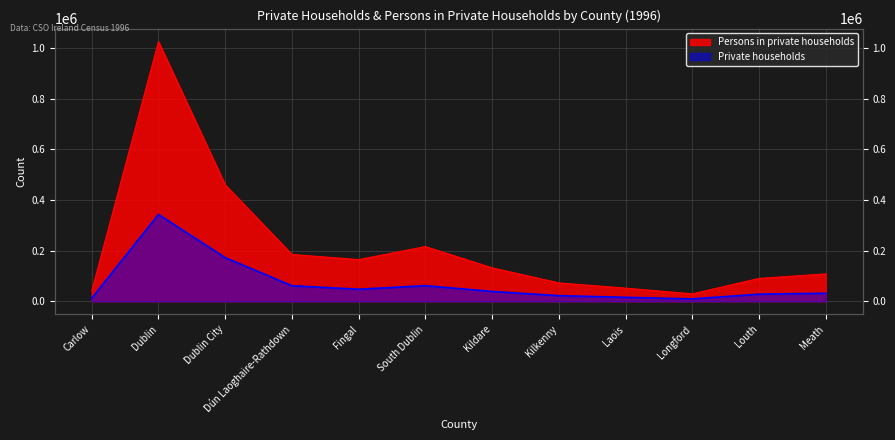

How many data points in Persons in private households are less than 132135?

6